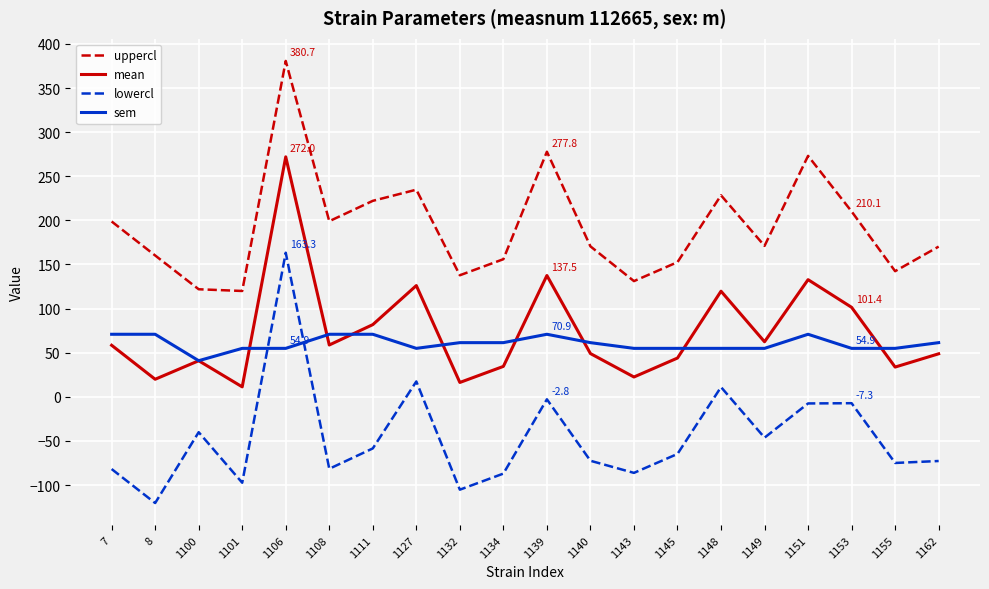

Where does the sem series first go above 61?

7